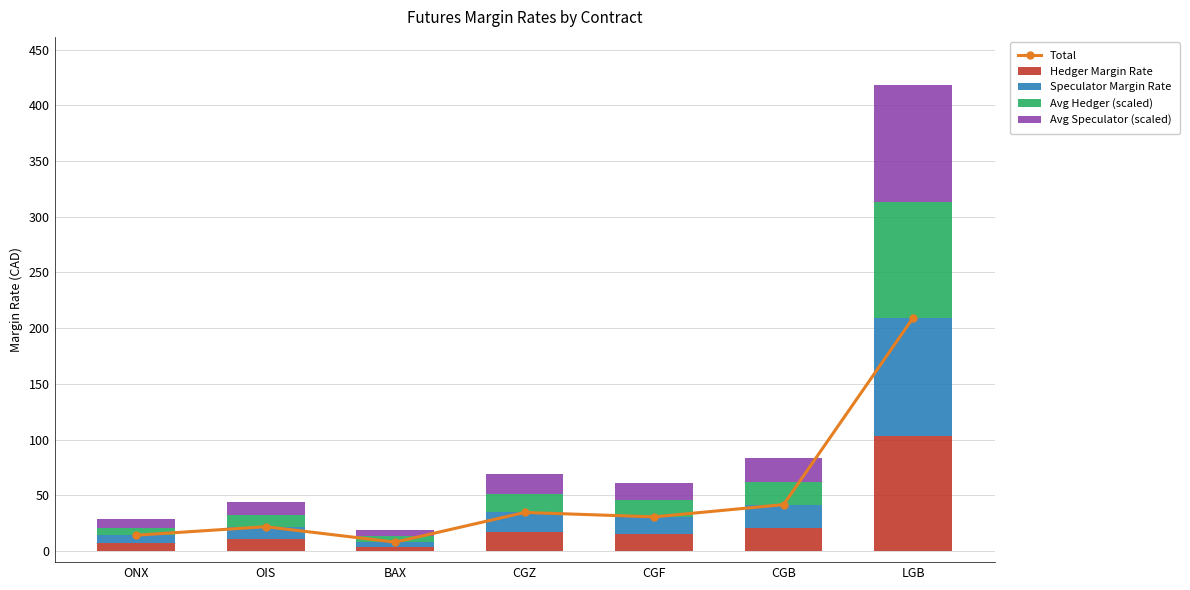

What position from the right is CGZ?

4